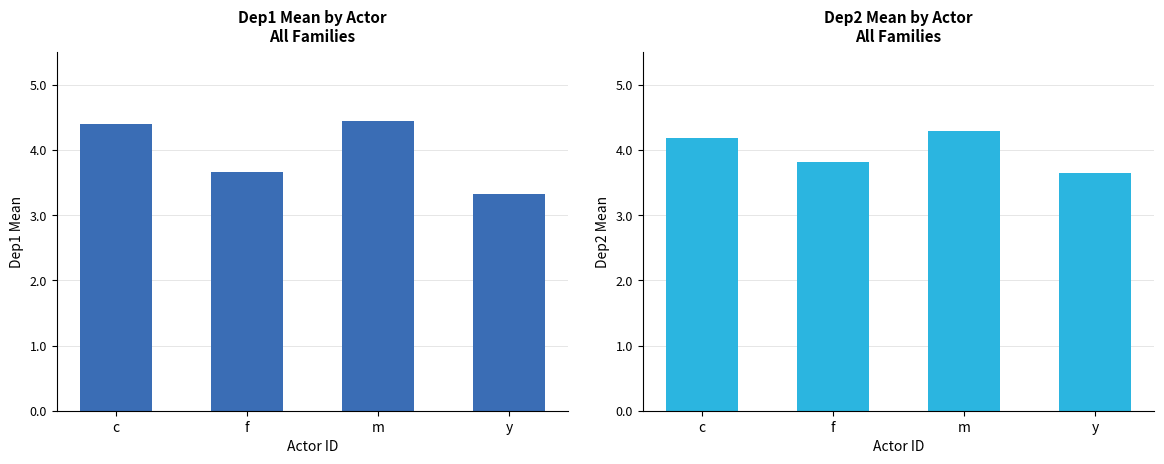

At which label does dep1 reach its peak?

m